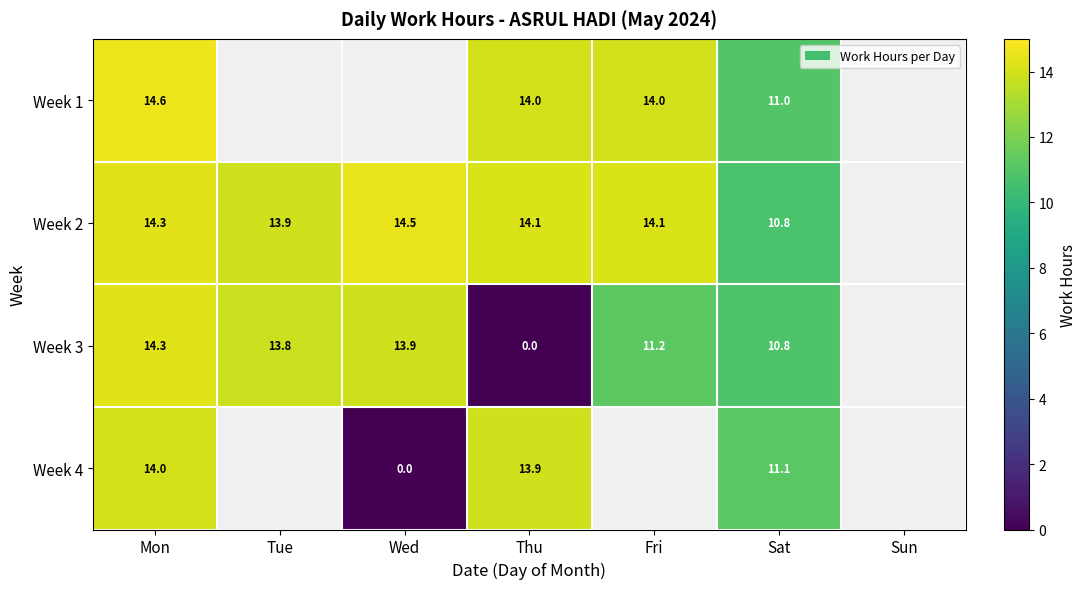

Which has a higher value, Thu or Wed?

Wed